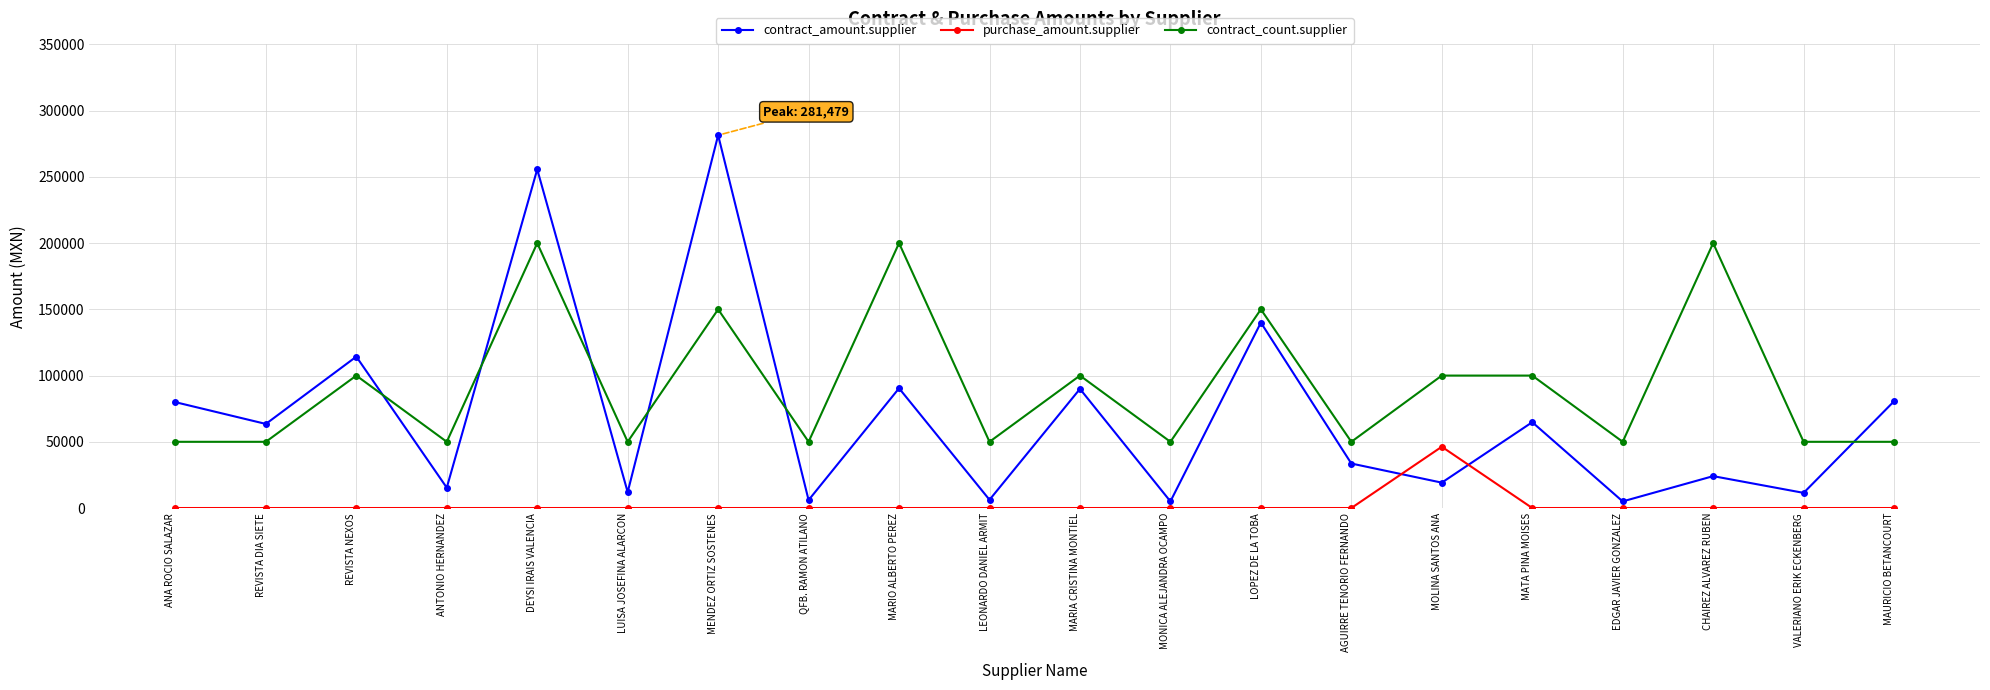

What is the spread (max minus min) of values at MENDEZ ORTIZ SOSTENES?

281478.7